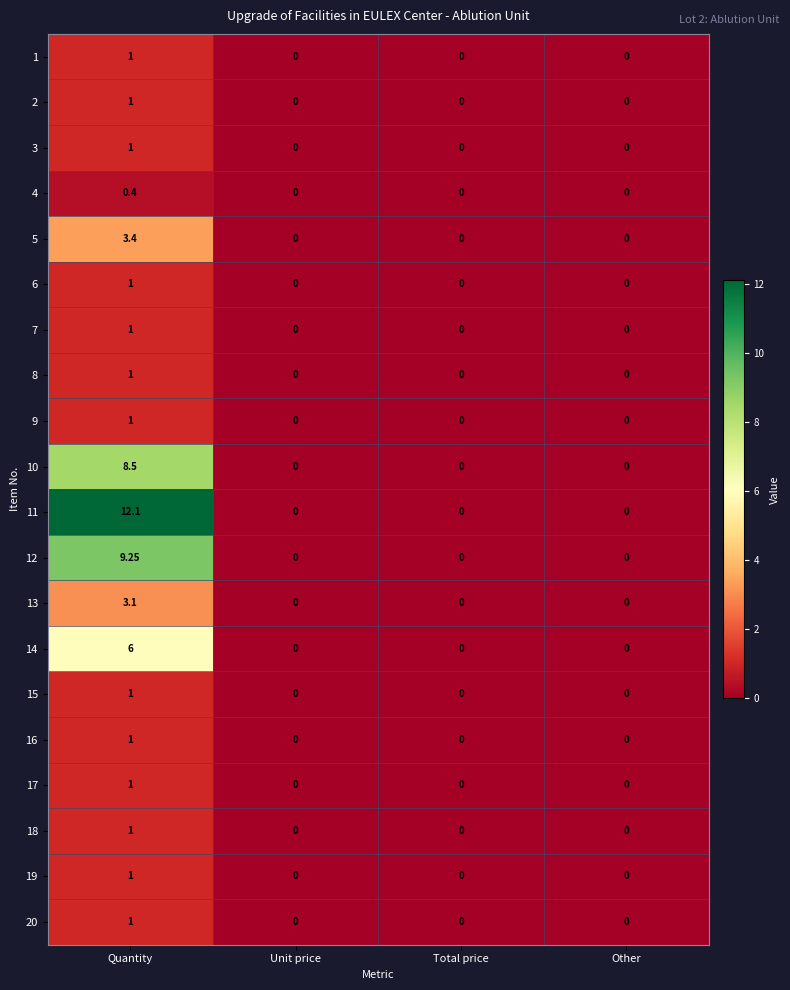

At which label does 9 reach its peak?

Quantity